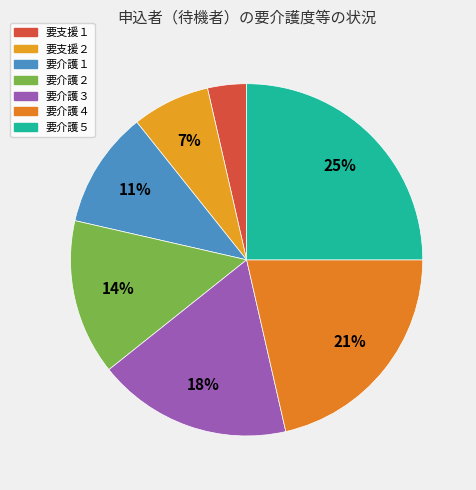

What percentage is the 要介護４ slice, to the nearest percent?

21%